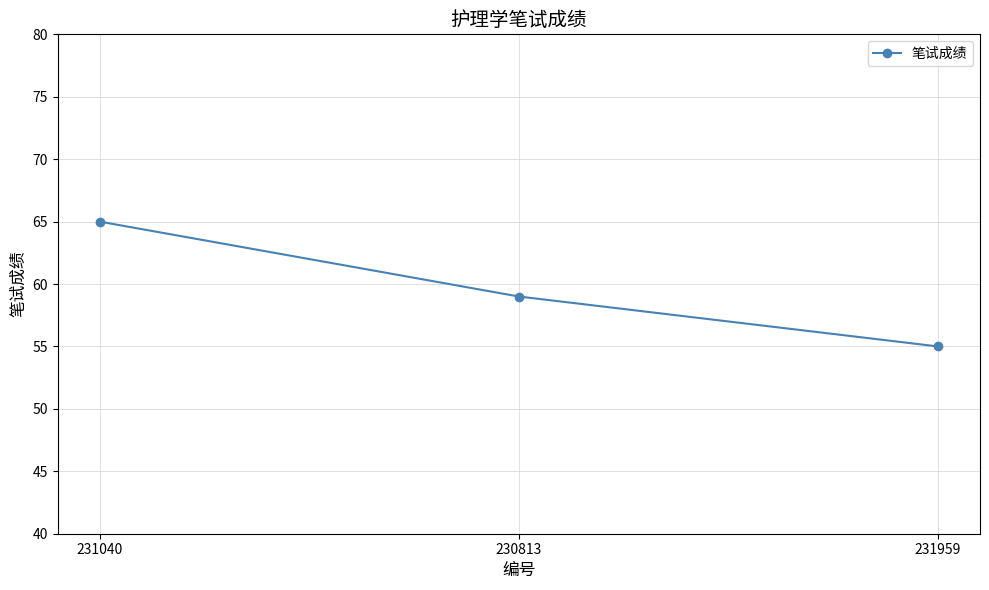

Rank the categories by value from highest to lowest.

231040, 230813, 231959